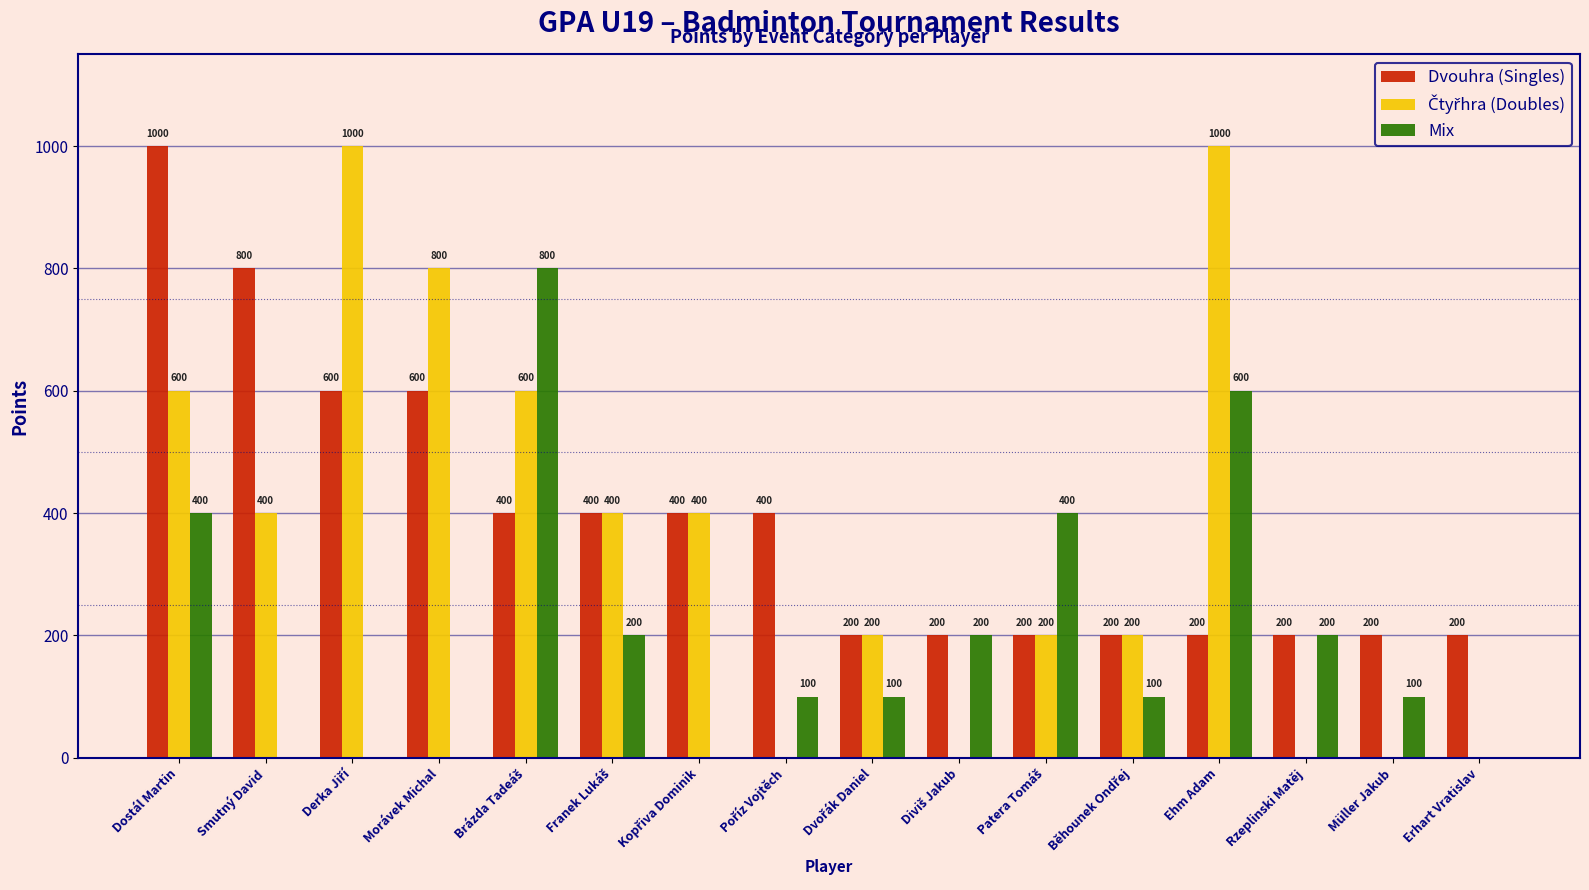

Where does the Mix series first go above 100?

Dostál Martin